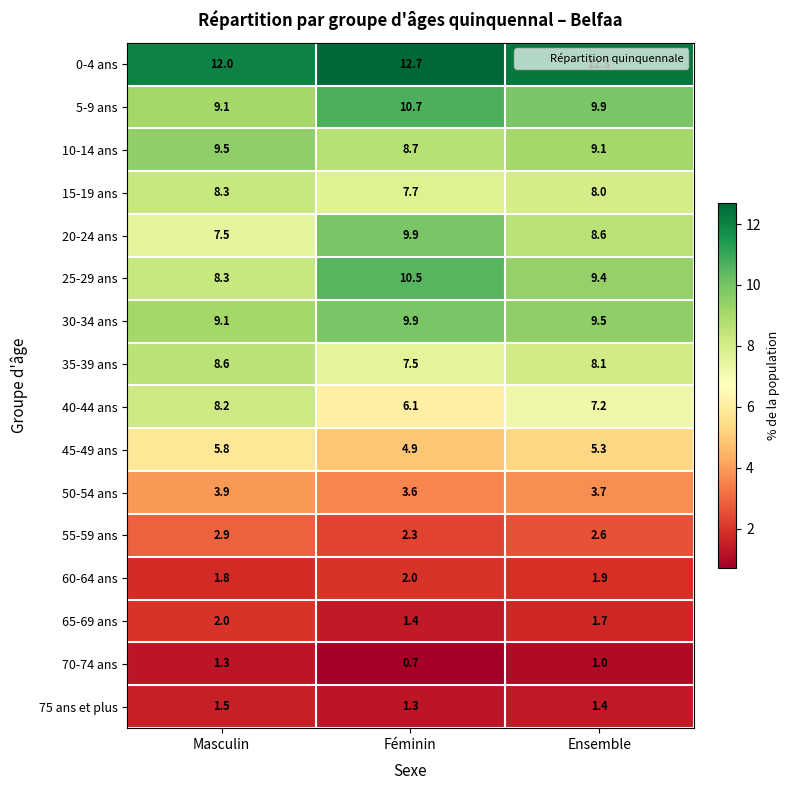

True or false: 10-14 ans has a value of 16.2 at Ensemble.

False